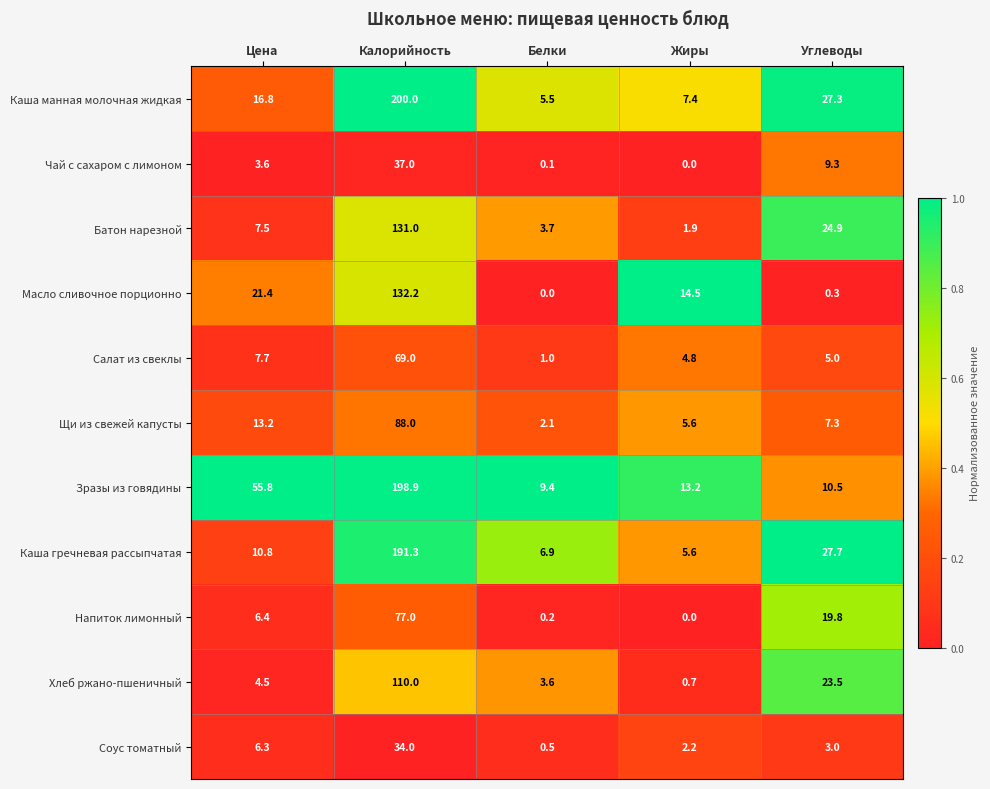

Rank the categories by Каша гречневая рассыпчатая value from highest to lowest.

Калорийность, Углеводы, Цена, Белки, Жиры